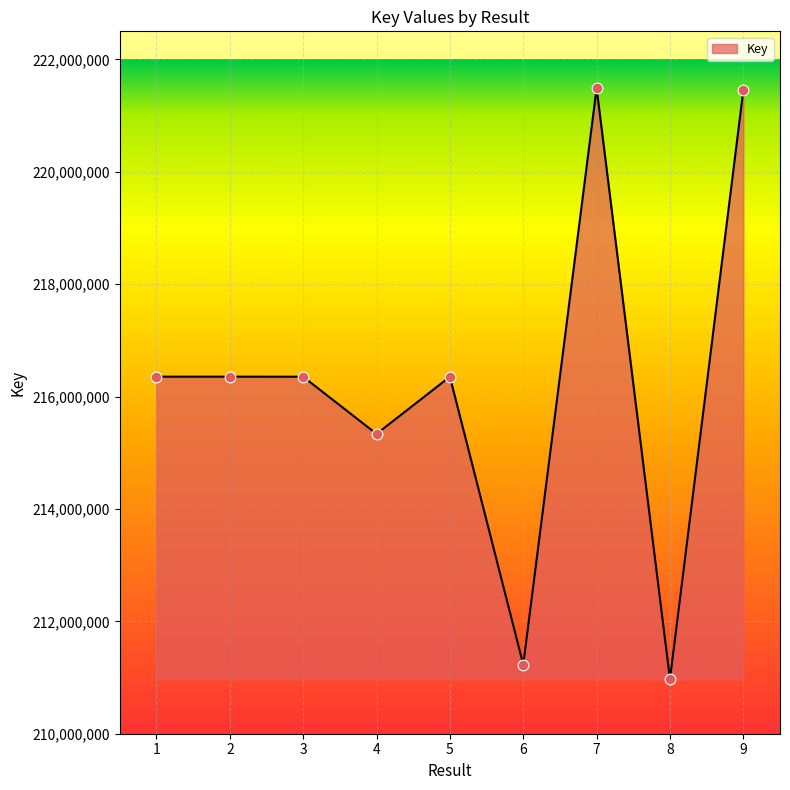

What is the change in value from 3 to 7?

+5136831